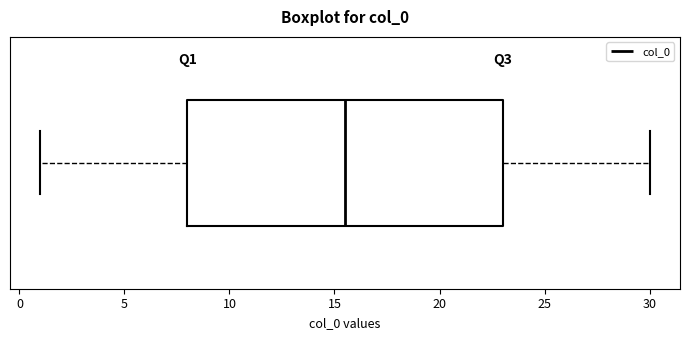

Read this box plot against the x-axis: the position of the median line, the range covered by the box, and the ends of both whiskers. The values are not printed on the chart, so give them approximately, as read against the axis.

median 15.5, box 8.0 to 23.0, whiskers 1.0 to 30.0